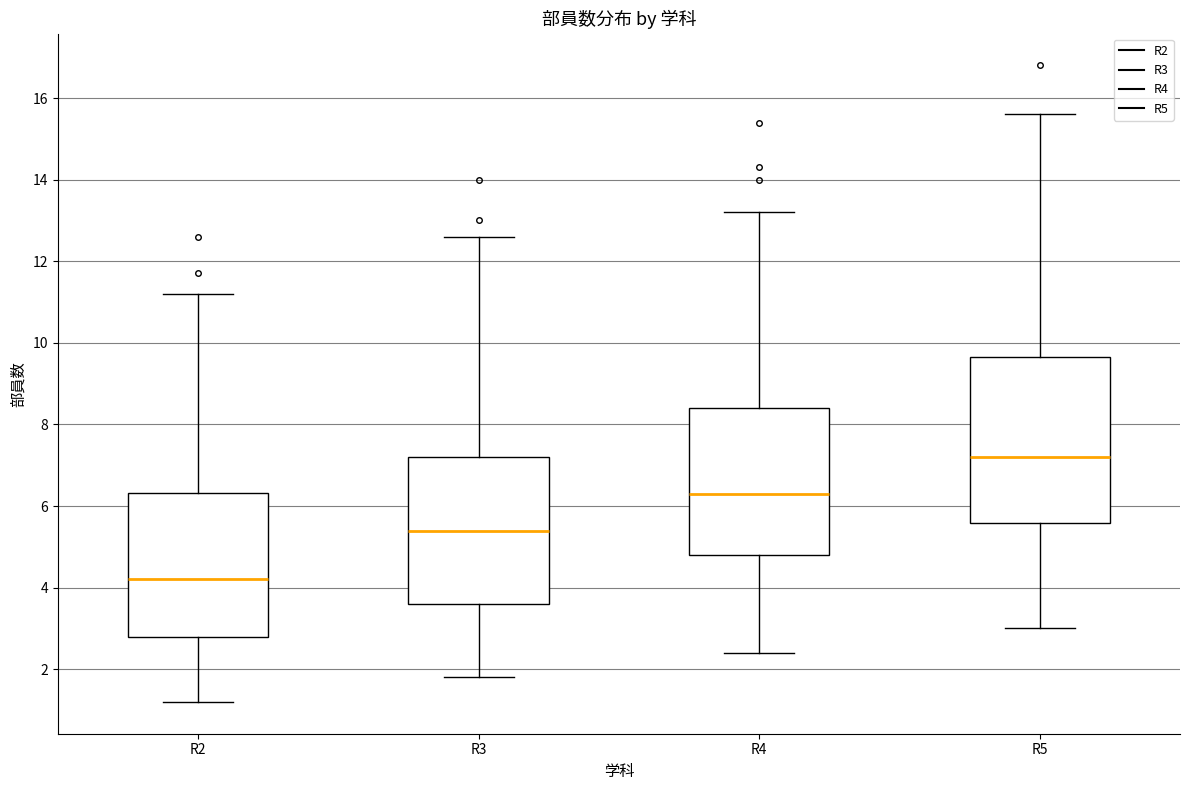

Which box has the highest median line?

R5